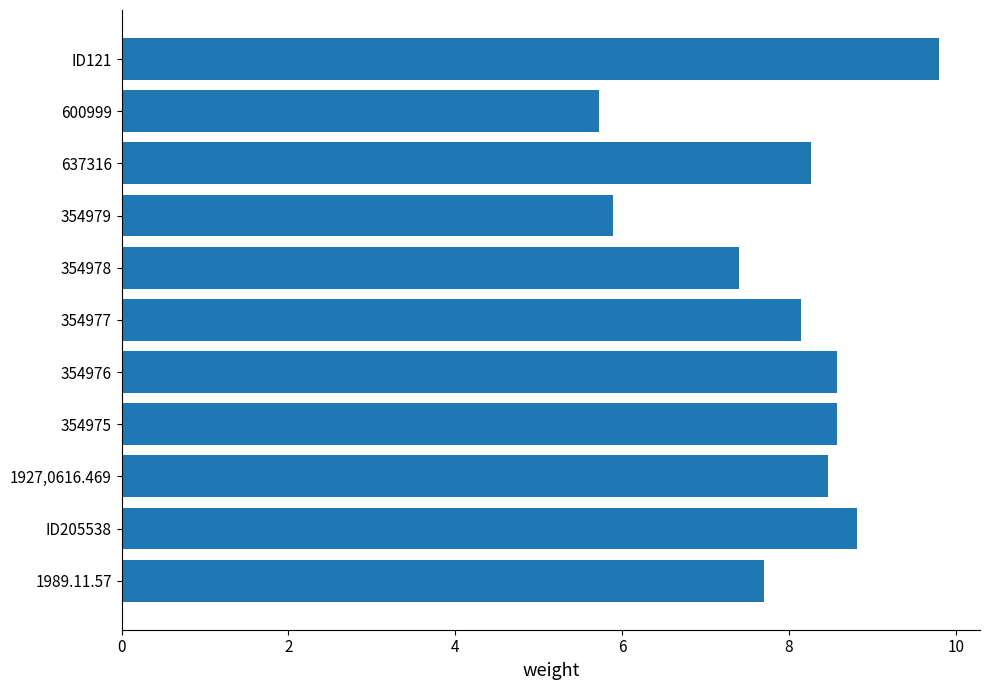

What value does the data have at 1927,0616.469?

8.5